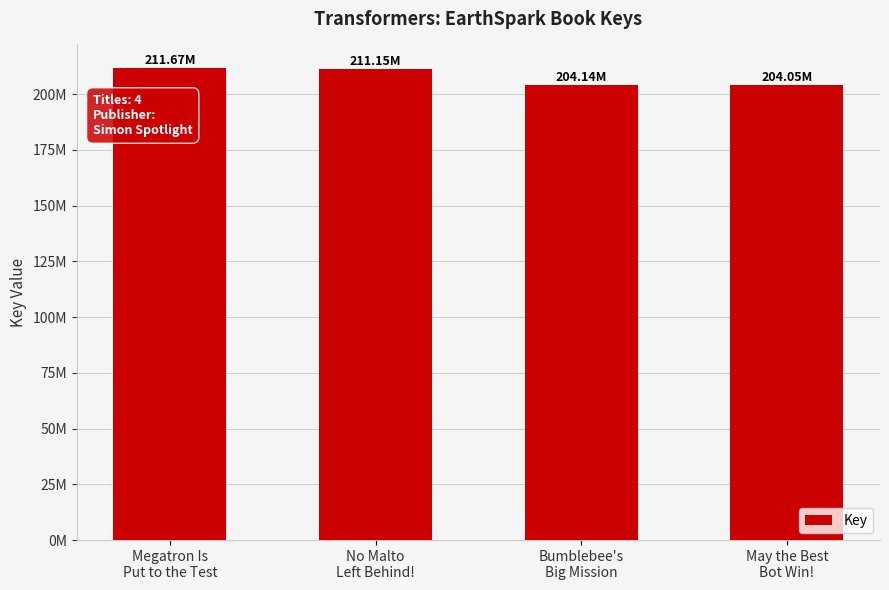

Reading right to left, extract all data points from this chart.

May the Best
Bot Win!=204045141	Bumblebee's
Big Mission=204139760	No Malto
Left Behind!=211152520	Megatron Is
Put to the Test=211665679